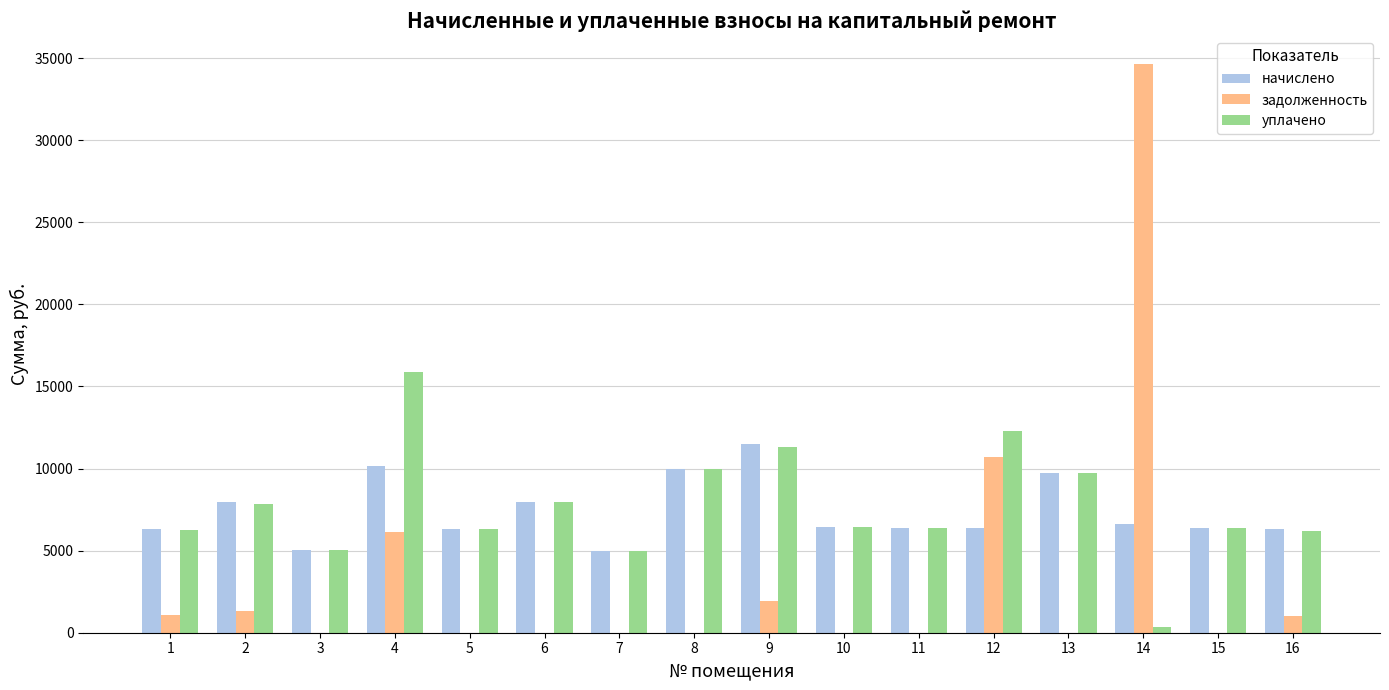

What is the maximum value shown in the chart?

34626.6